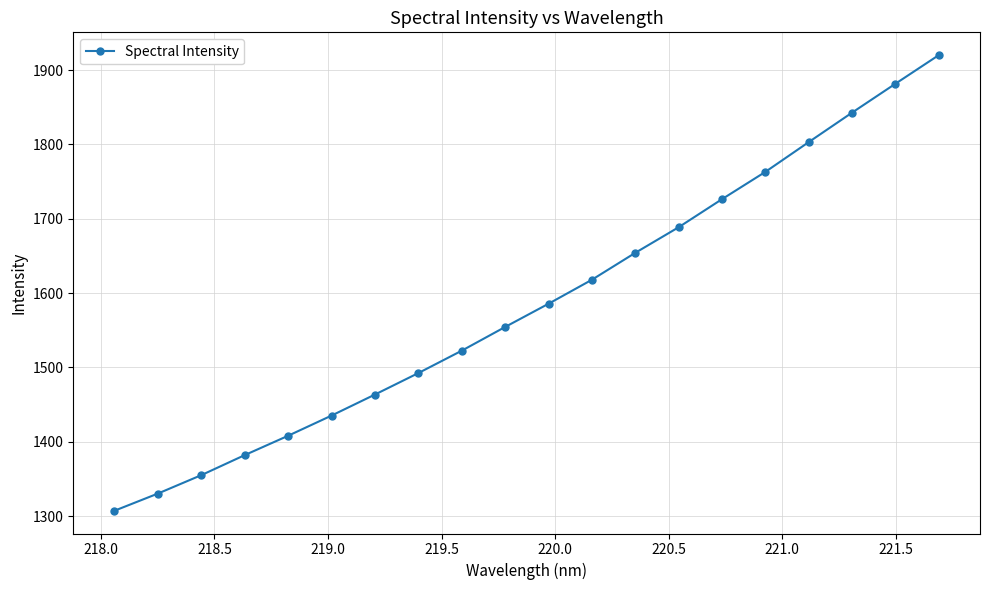

Reading left to right, what are all the values shown in this chart?

1307.2	1330.3	1355.1	1382.0	1408.1	1435.2	1463.5	1492.4	1522.5	1554.4	1585.7	1618.0	1654.2	1688.6	1726.4	1763.1	1803.2	1842.8	1881.7	1920.2